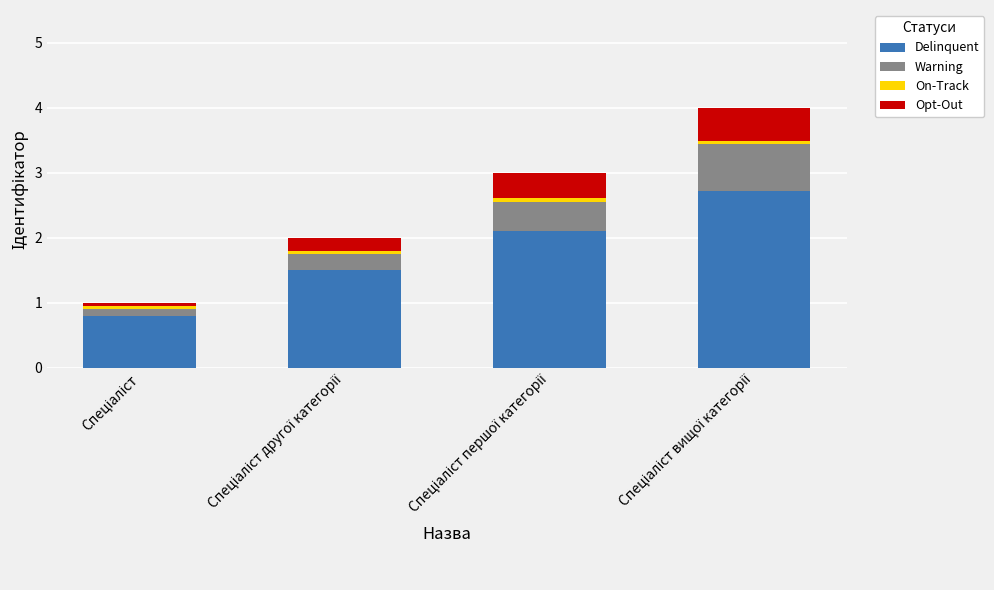

How many distinct data groups are displayed?

4